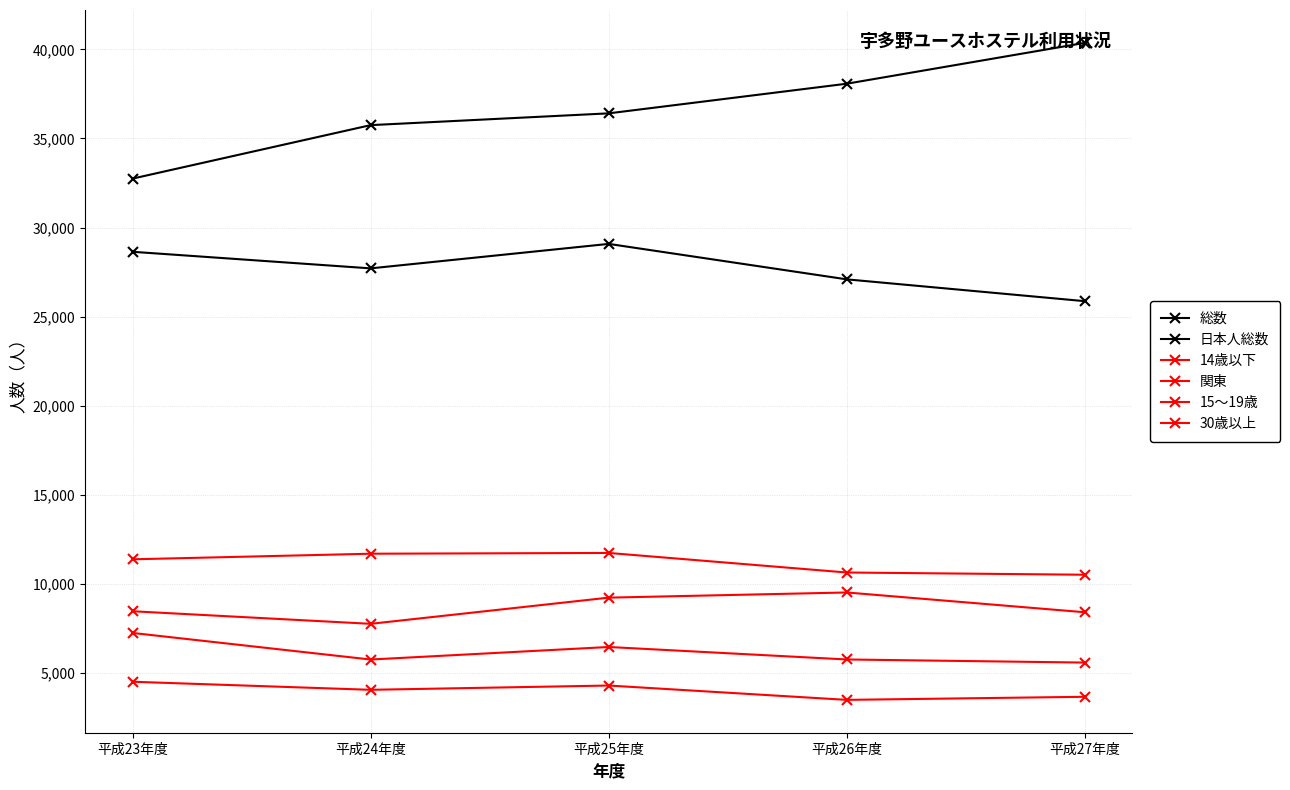

Reading left to right, list all the values displayed in this chart.

総数: 32745	35748	36410	38074	40368
日本人総数: 28637	27706	29080	27089	25864
14歳以下: 8455	7749	9219	9509	8398
関東: 7237	5744	6448	5747	5573
15～19歳: 4497	4044	4284	3479	3652
30歳以上: 11371	11685	11728	10630	10505